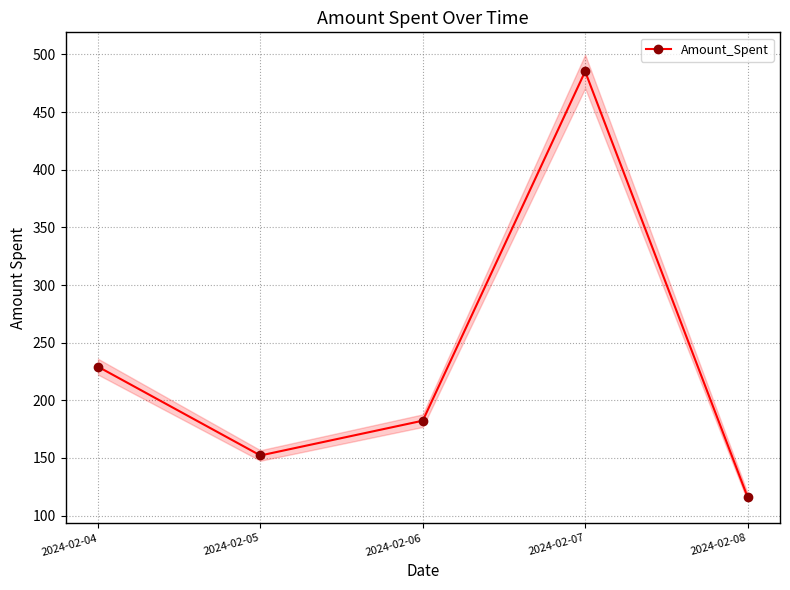

How many interior local peaks (higher than both neighbors) does the data have?

1